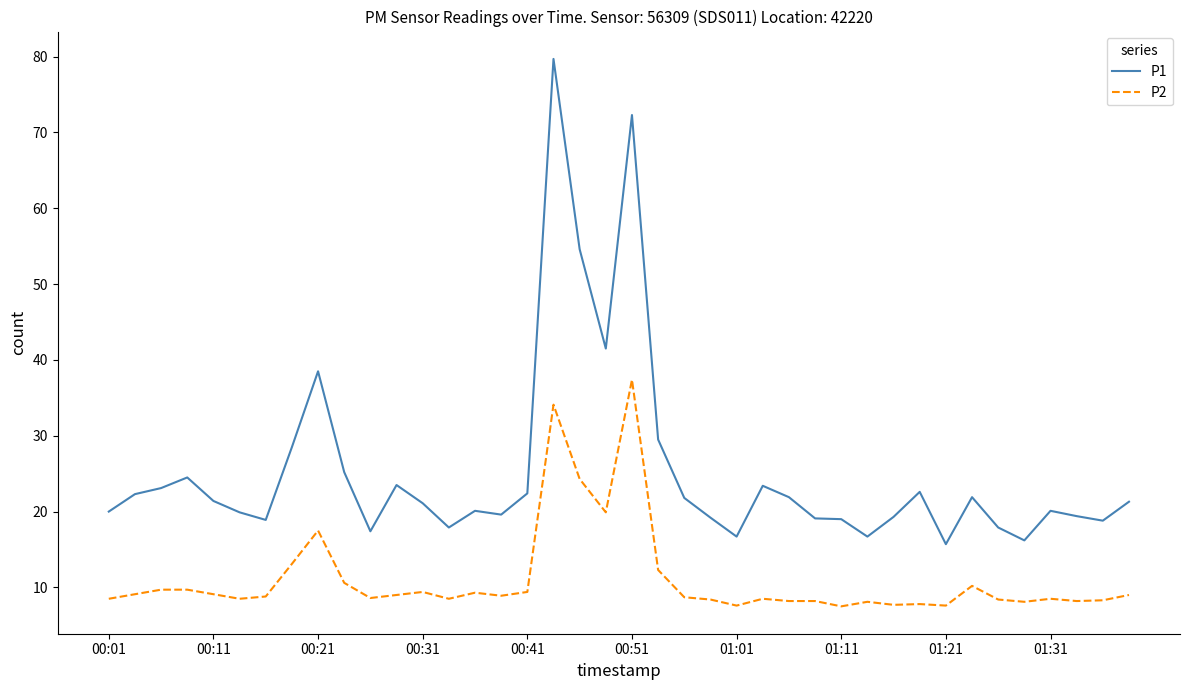

True or false: P2 and P1 intersect in this chart.

False